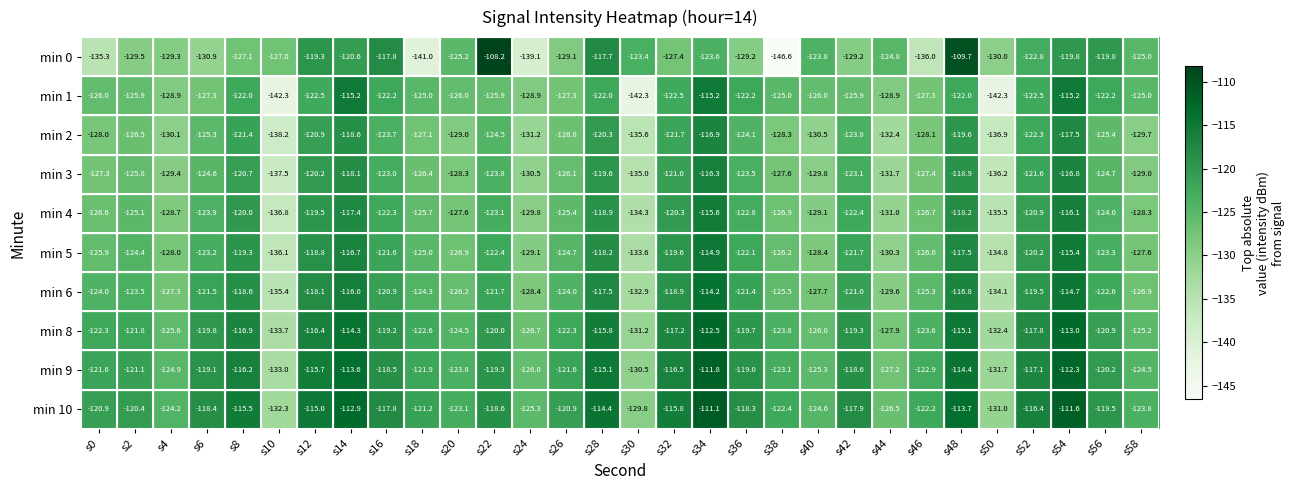

What is the greatest value displayed?

-108.2